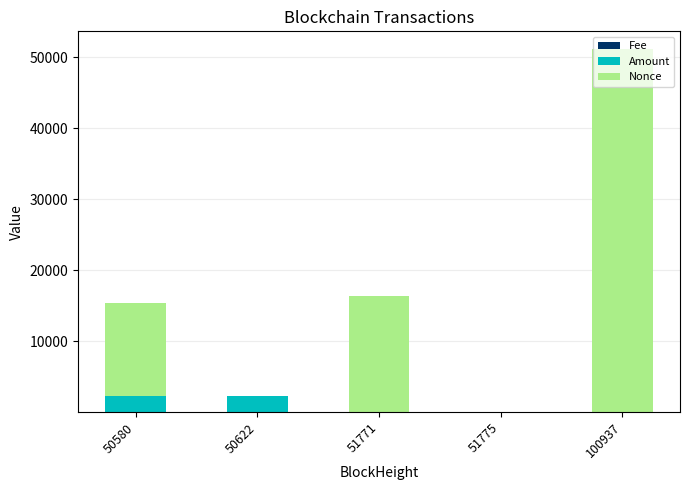

At which category is the sum across all series the highest?

100937